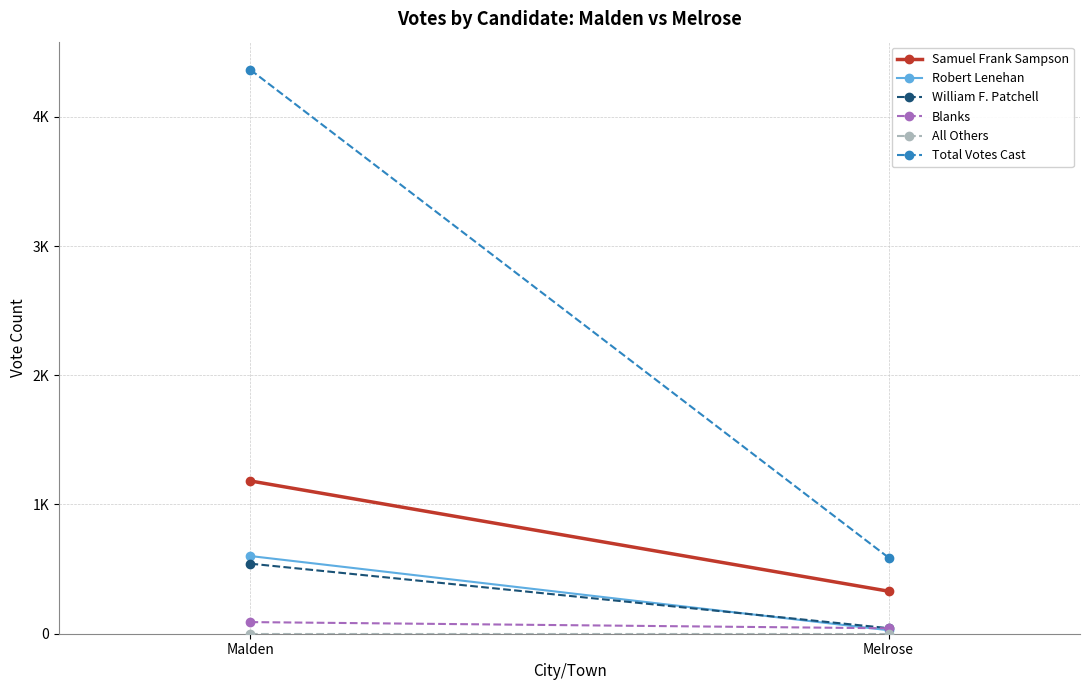

Which series has the largest total across all categories?

Total Votes Cast